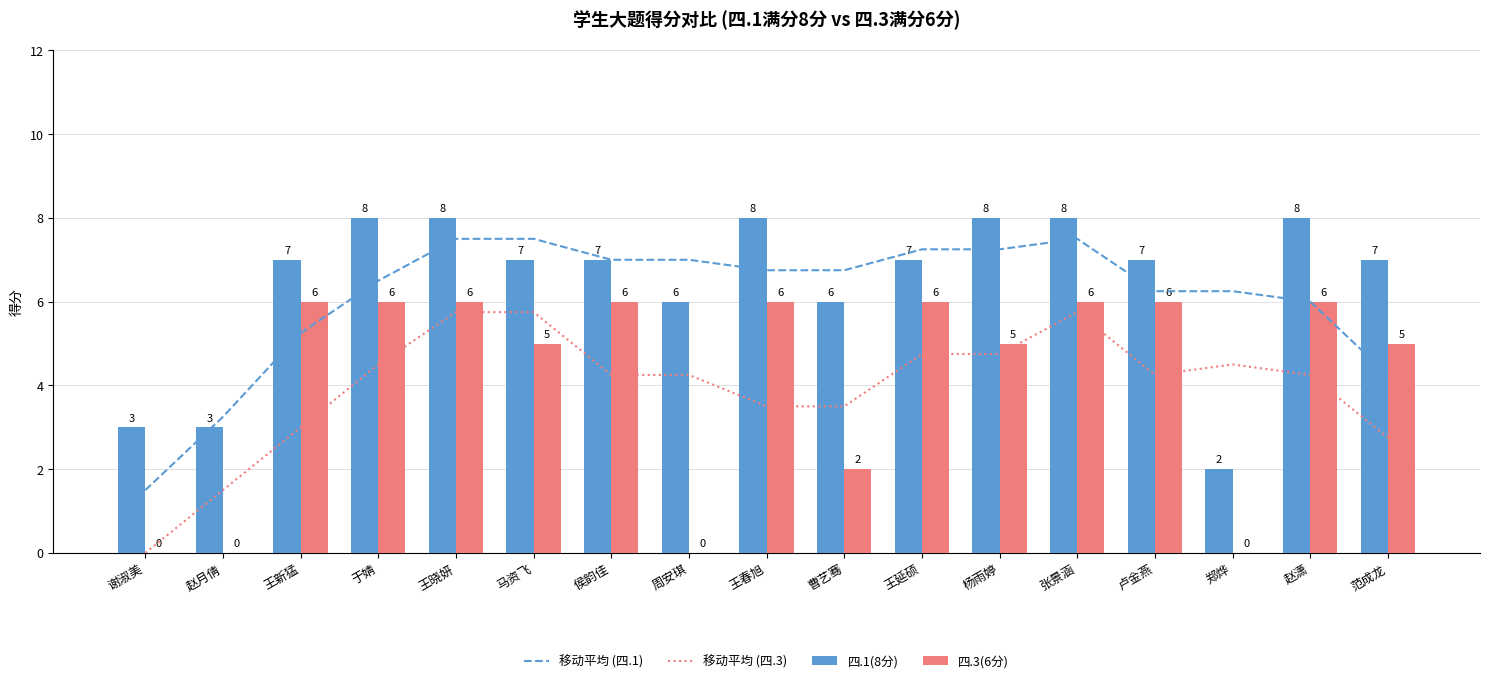

What are all the series names shown in the legend?

移动平均 (四.1), 移动平均 (四.3), 四.1(8分), 四.3(6分)